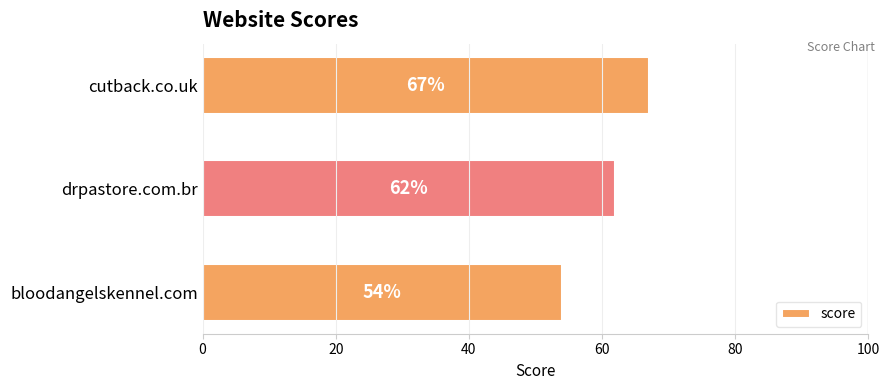

Approximately how many times larger is the value at drpastore.com.br compared to bloodangelskennel.com?

1.1